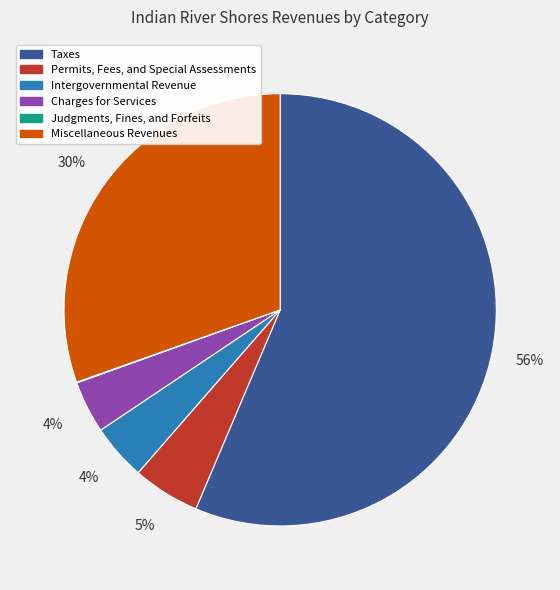

Is it true that Taxes is 56% of the pie?

True